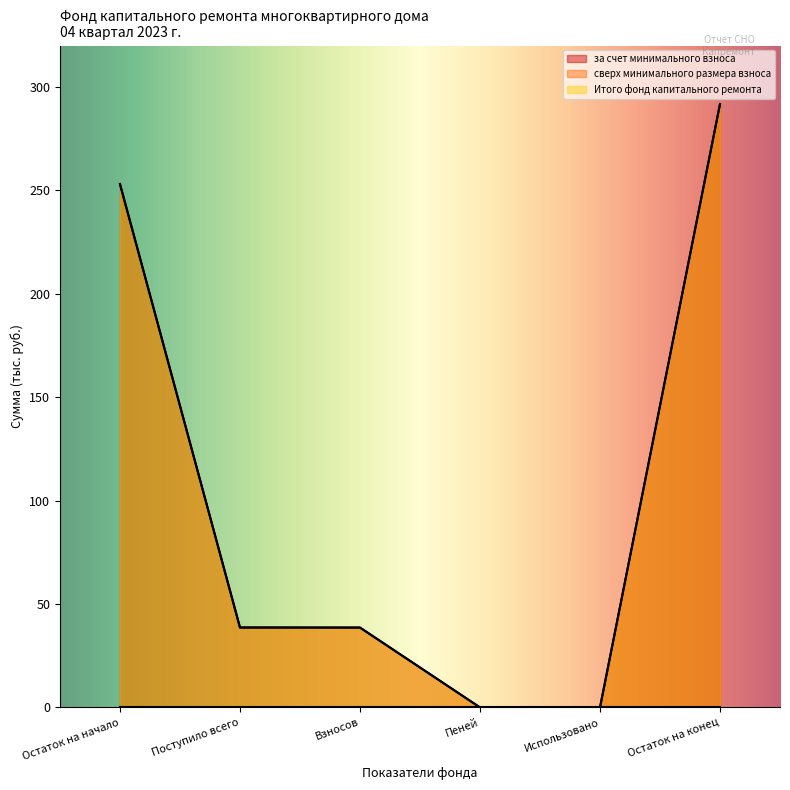

True or false: Итого фонд капитального ремонта and за счет минимального взноса intersect in this chart.

False